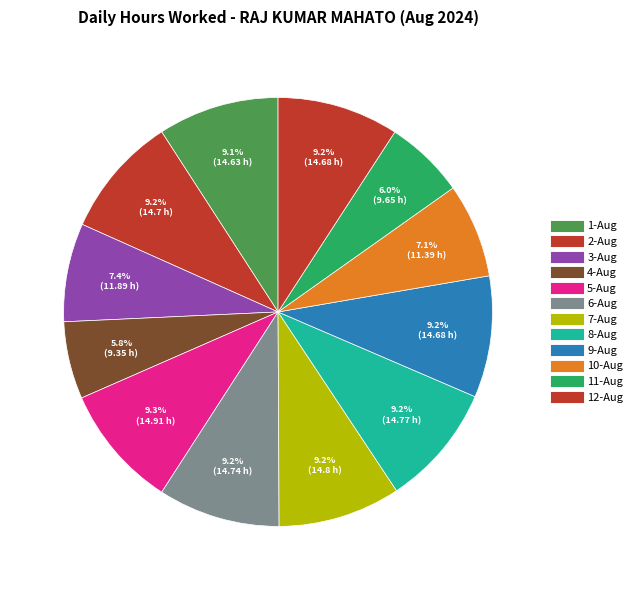

Count the number of slices in the pie.

12